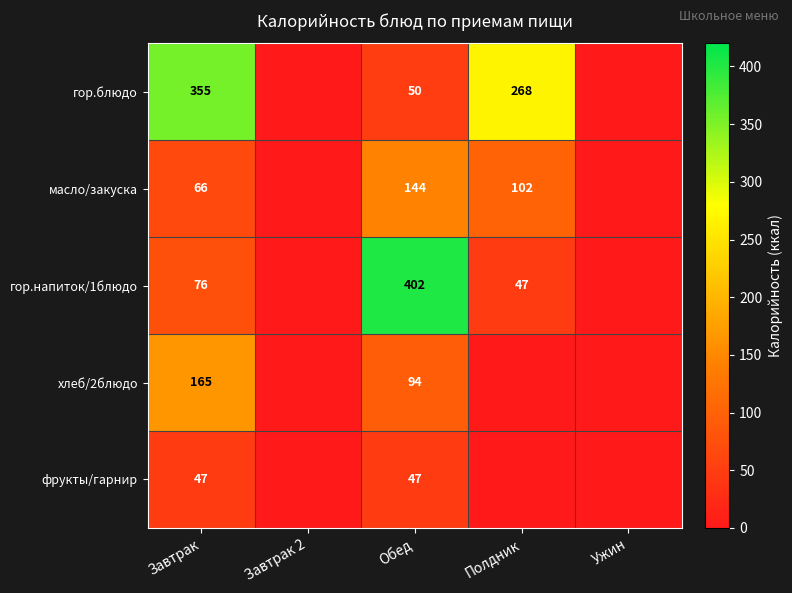

What is the spread (max minus min) of values at Обед?

355